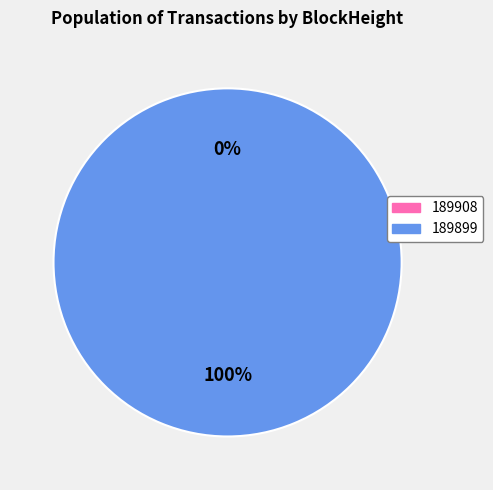

Which slice is the largest?

189899